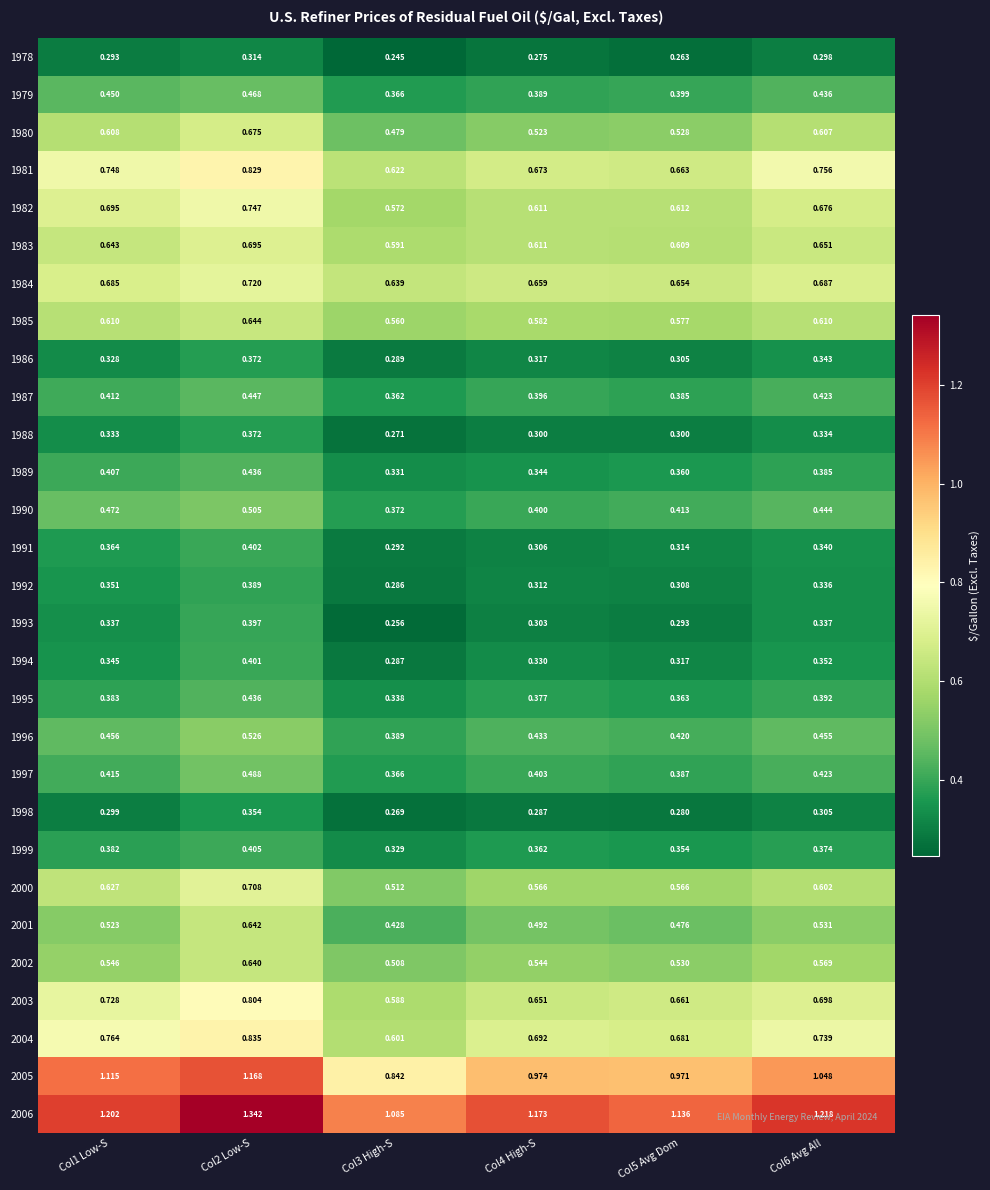

Is the value of 1999 at Col5 Avg Dom greater than the value of 1986 at Col3 High-S?

Yes